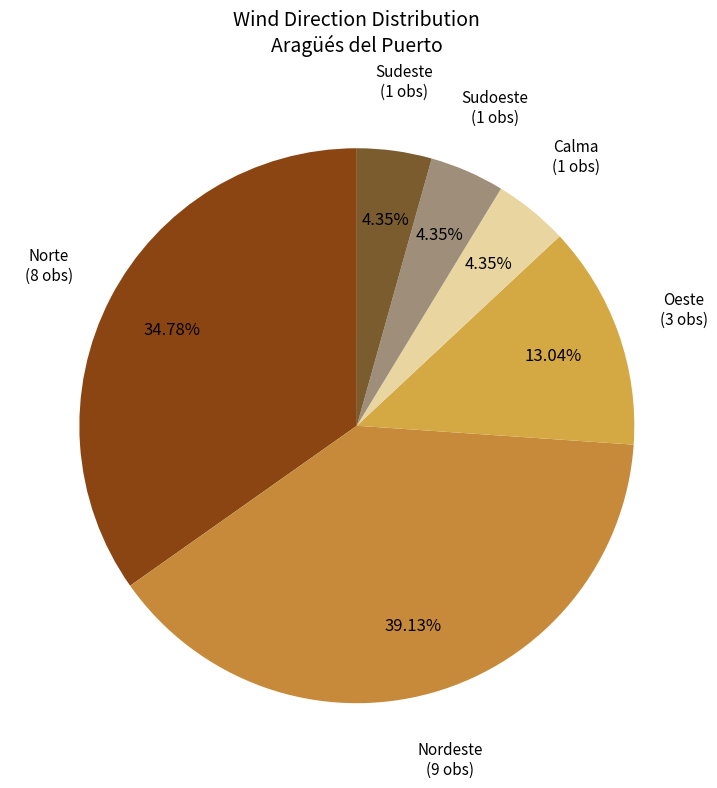

How many slices are in this pie chart?

6